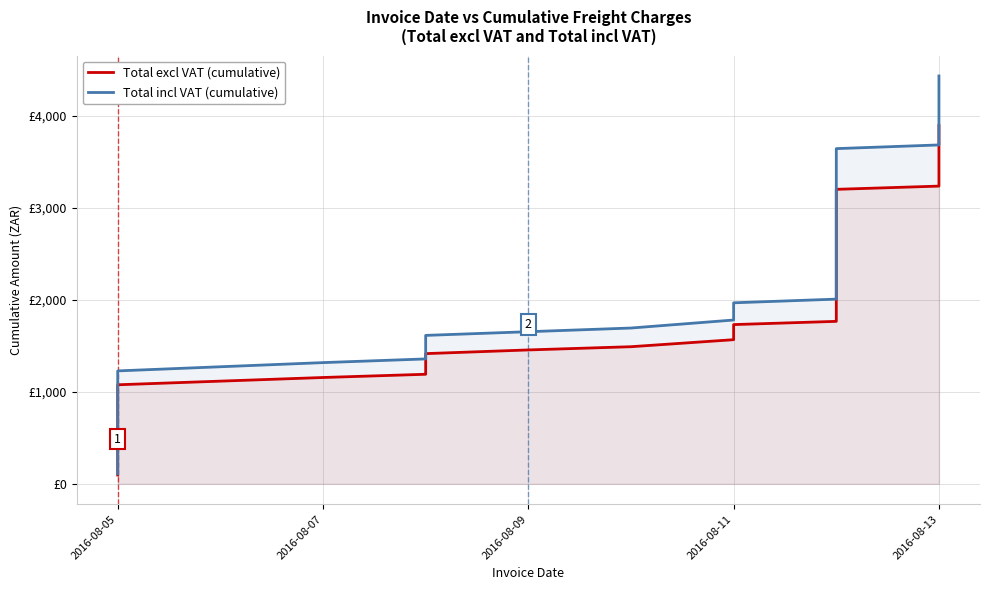

The Total incl VAT (cumulative) series shows 2865.8 at 26. True or false?

False